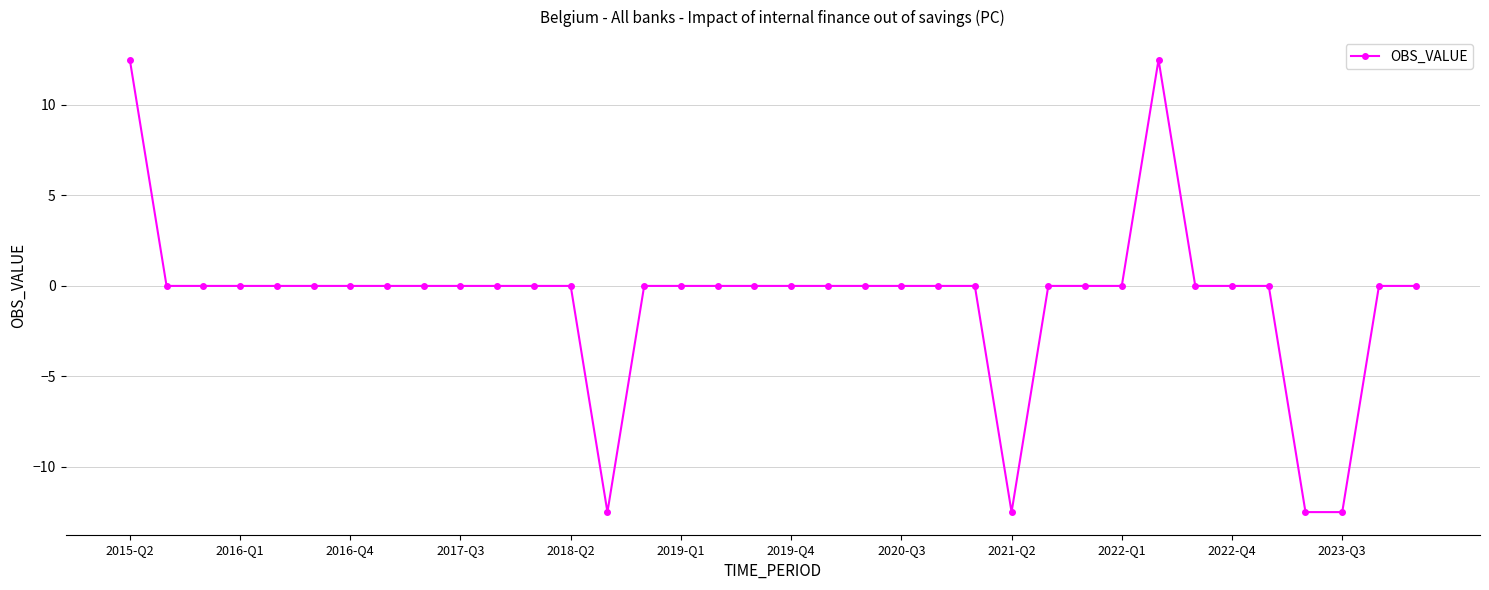

How many lines are shown in the chart?

1